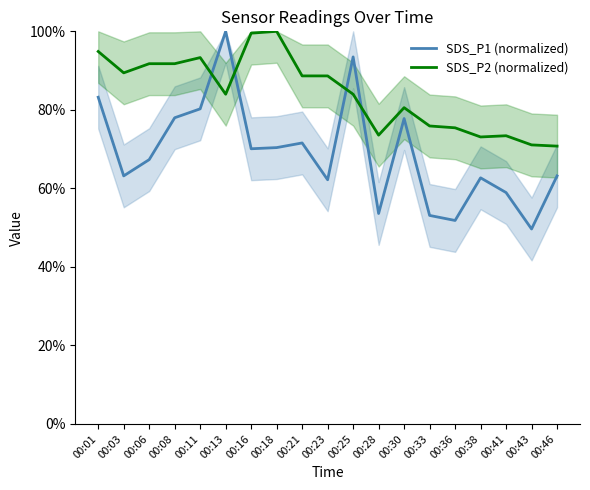

Where do SDS_P1 (normalized) and SDS_P2 (normalized) first cross each other?

00:11 and 00:13